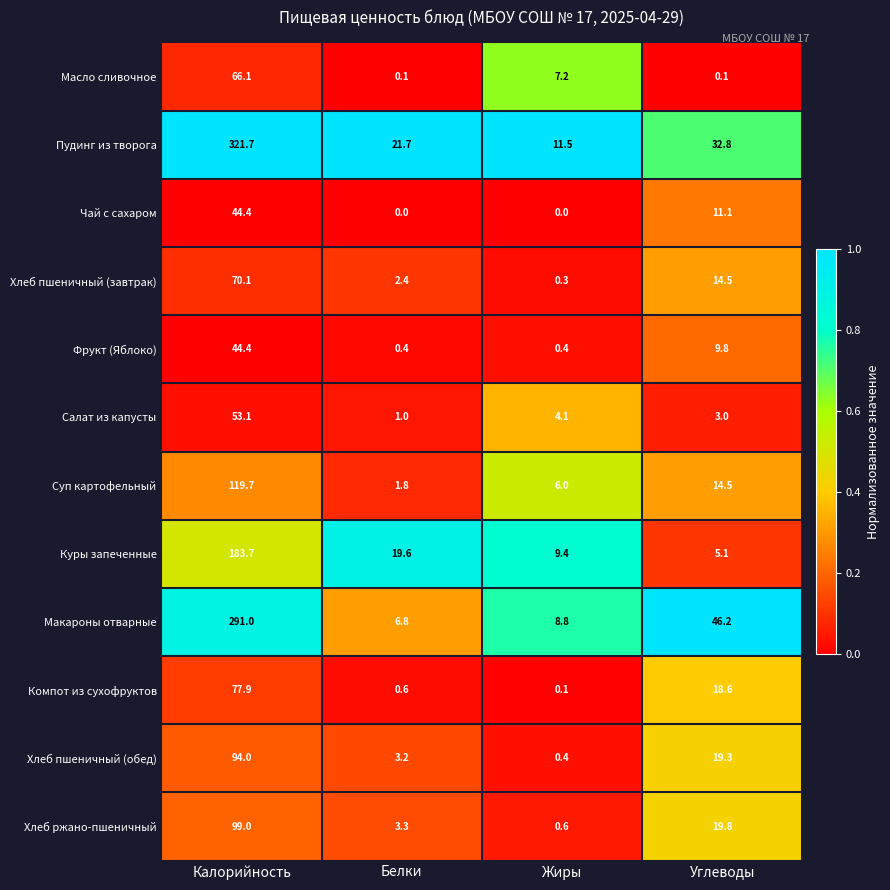

What is the maximum value for Салат из капусты?

53.1